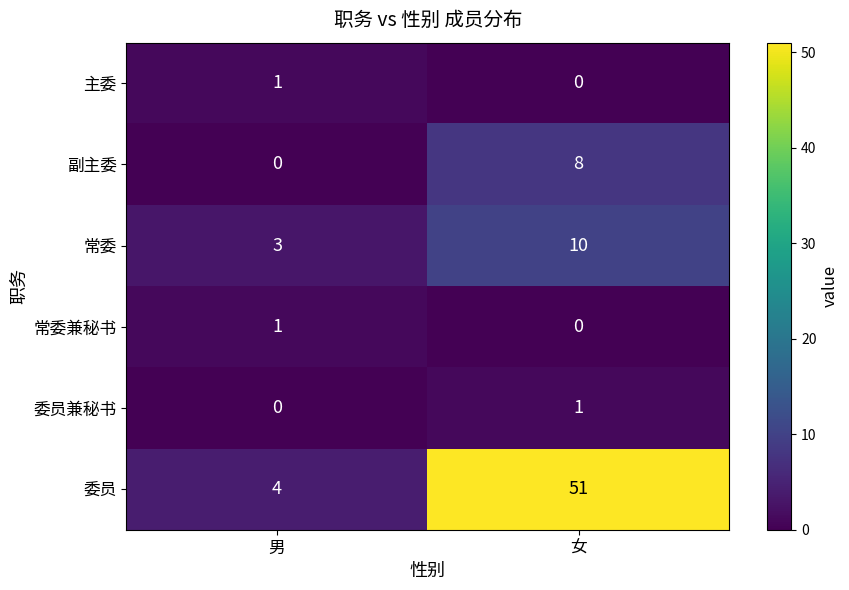

What is the total value across all series at 男?

9